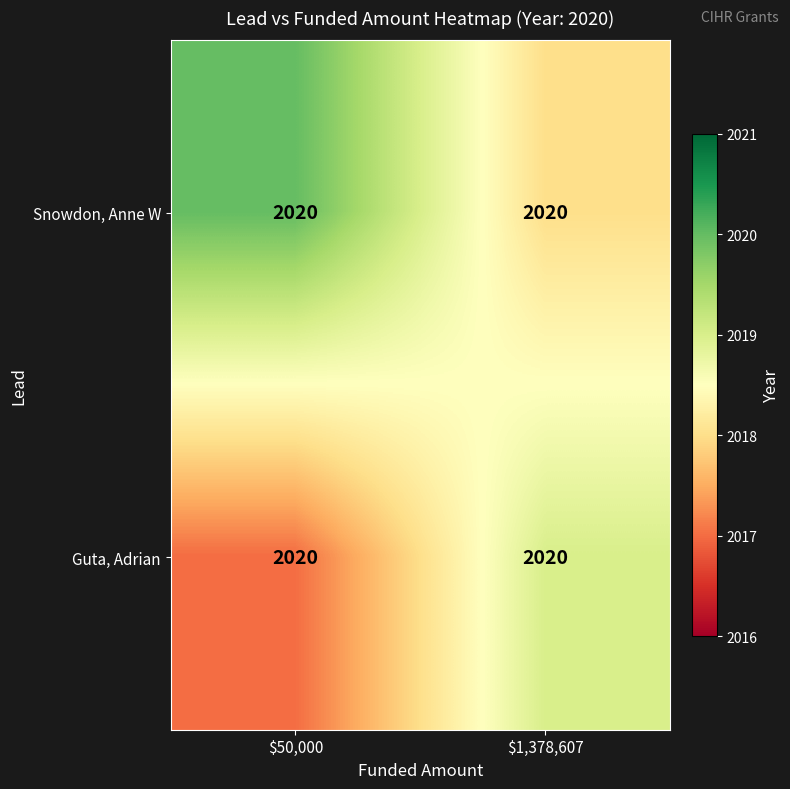

List the labels in order of Snowdon, Anne W value, smallest first.

$1,378,607, $50,000